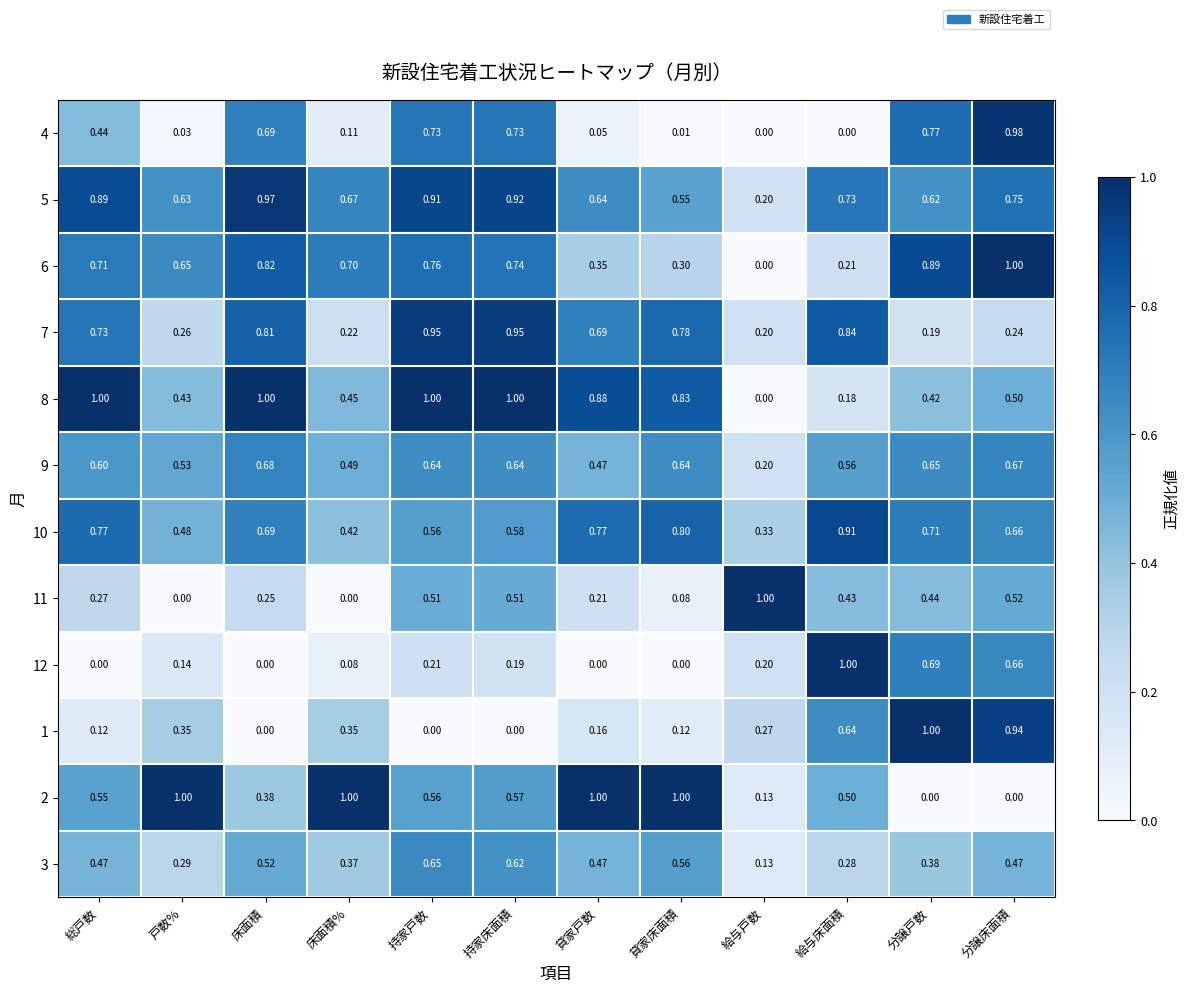

At which category is the sum across all series the highest?

持家戸数